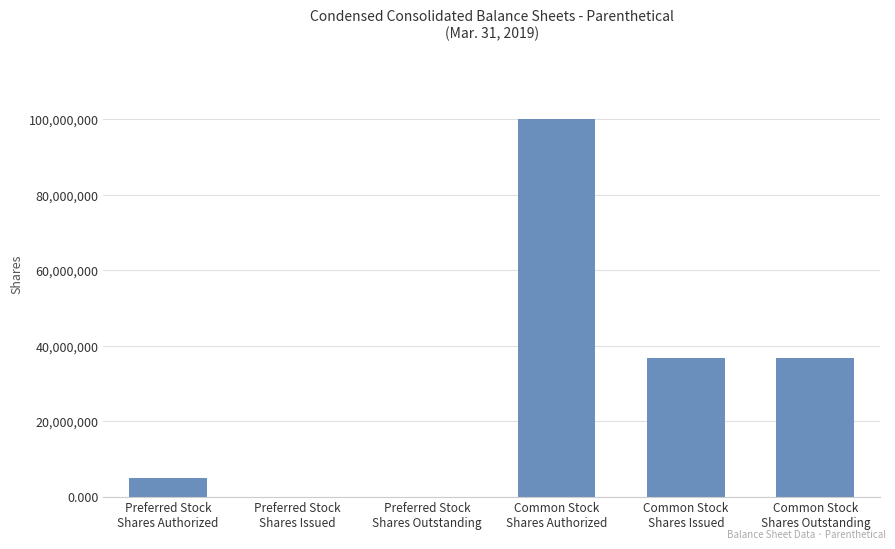

The chart shows a value of 100000000 at Common Stock
Shares Authorized. True or false?

True